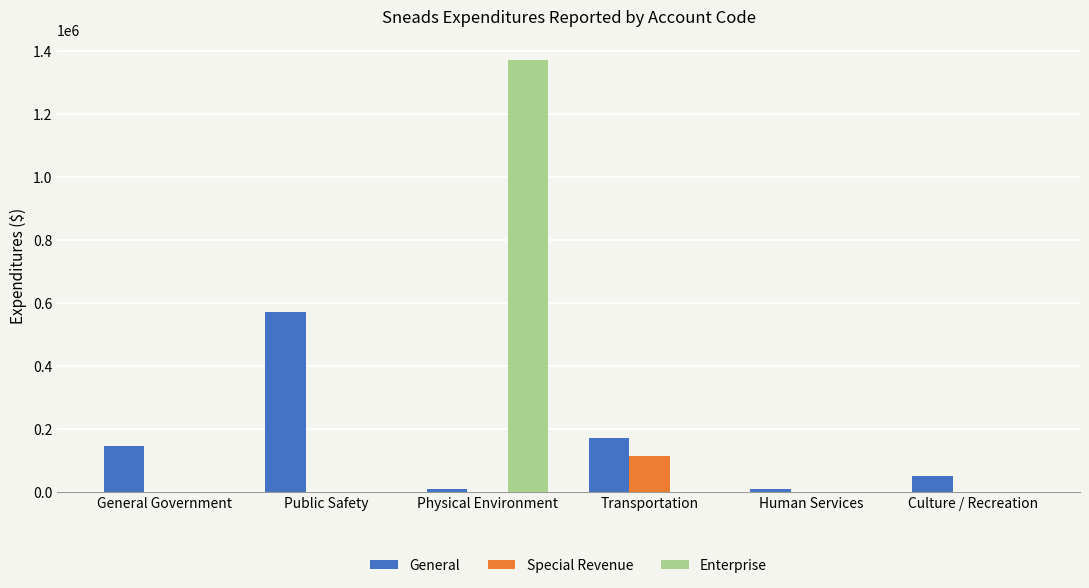

Which label corresponds to the largest value in the chart?

Physical Environment